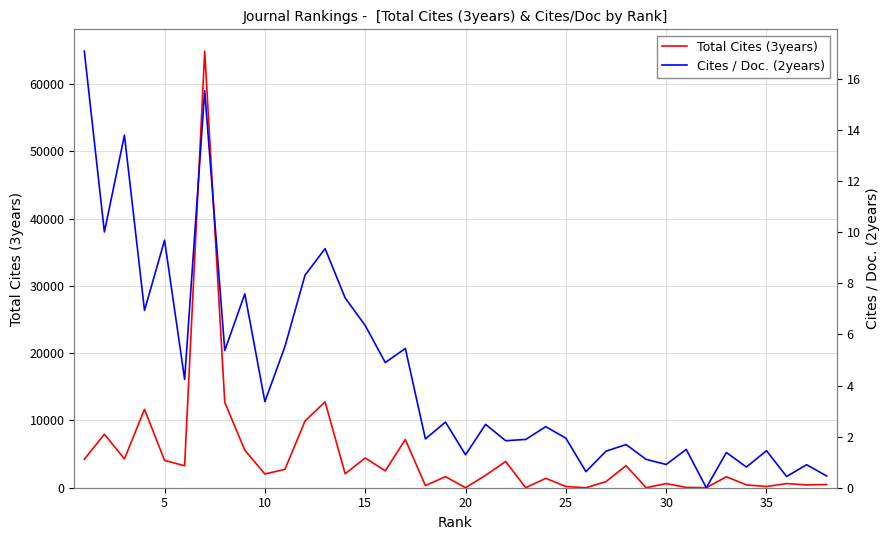

How many data points in Total Cites (3years) are above 2040?

18